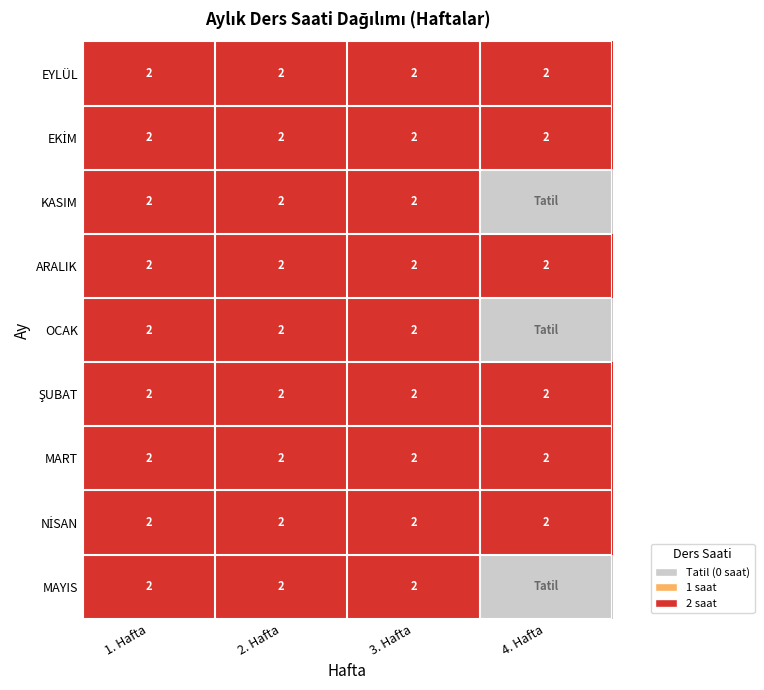

At which category does the chart reach its minimum across all series?

4. Hafta